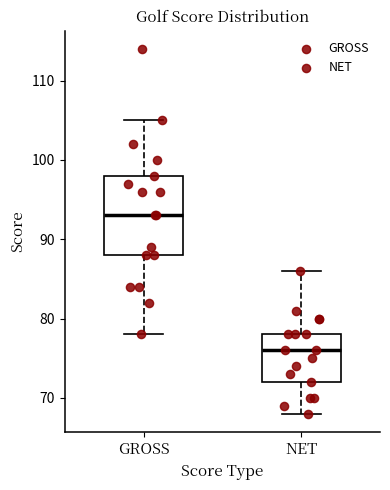

Which box has the lowest median line?

NET